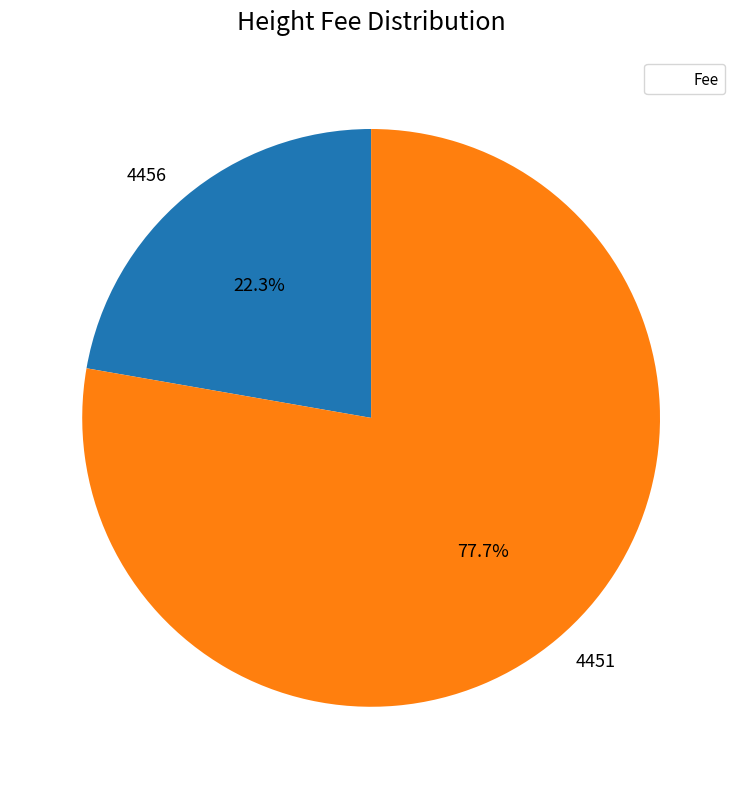

Is there any slice that represents more than half of the pie?

Yes